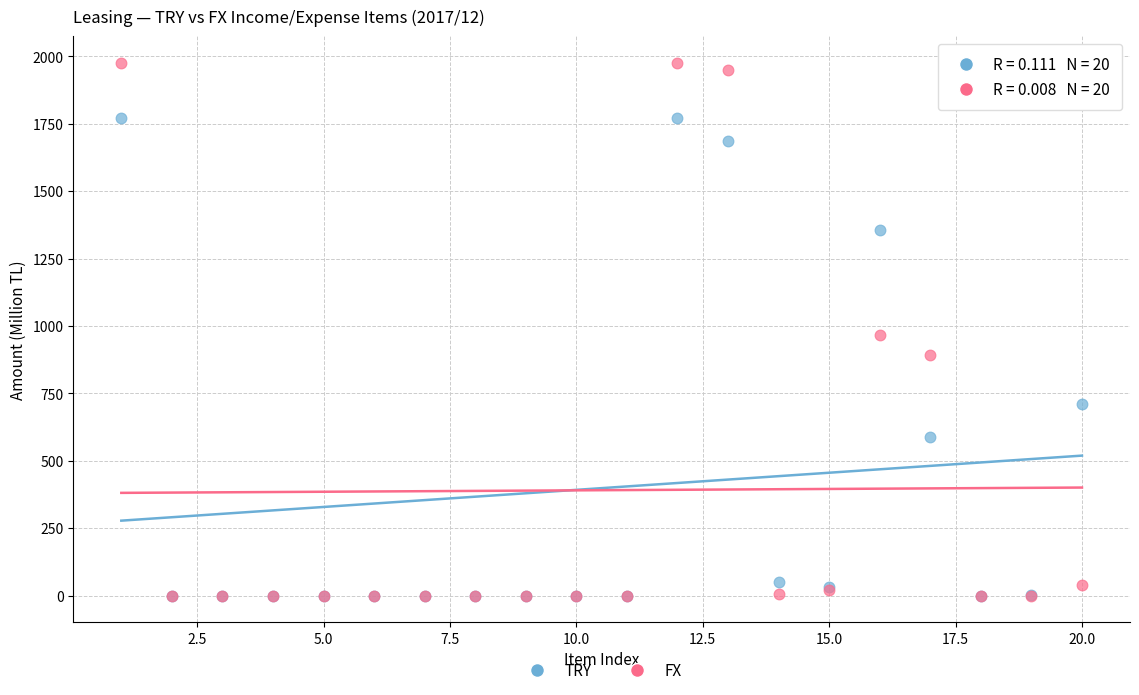

What are all the series names shown in the legend?

TRY, FX